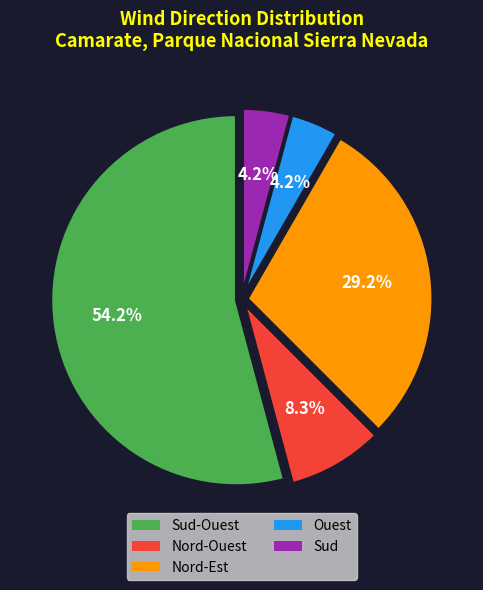

Is there any slice that represents more than half of the pie?

Yes